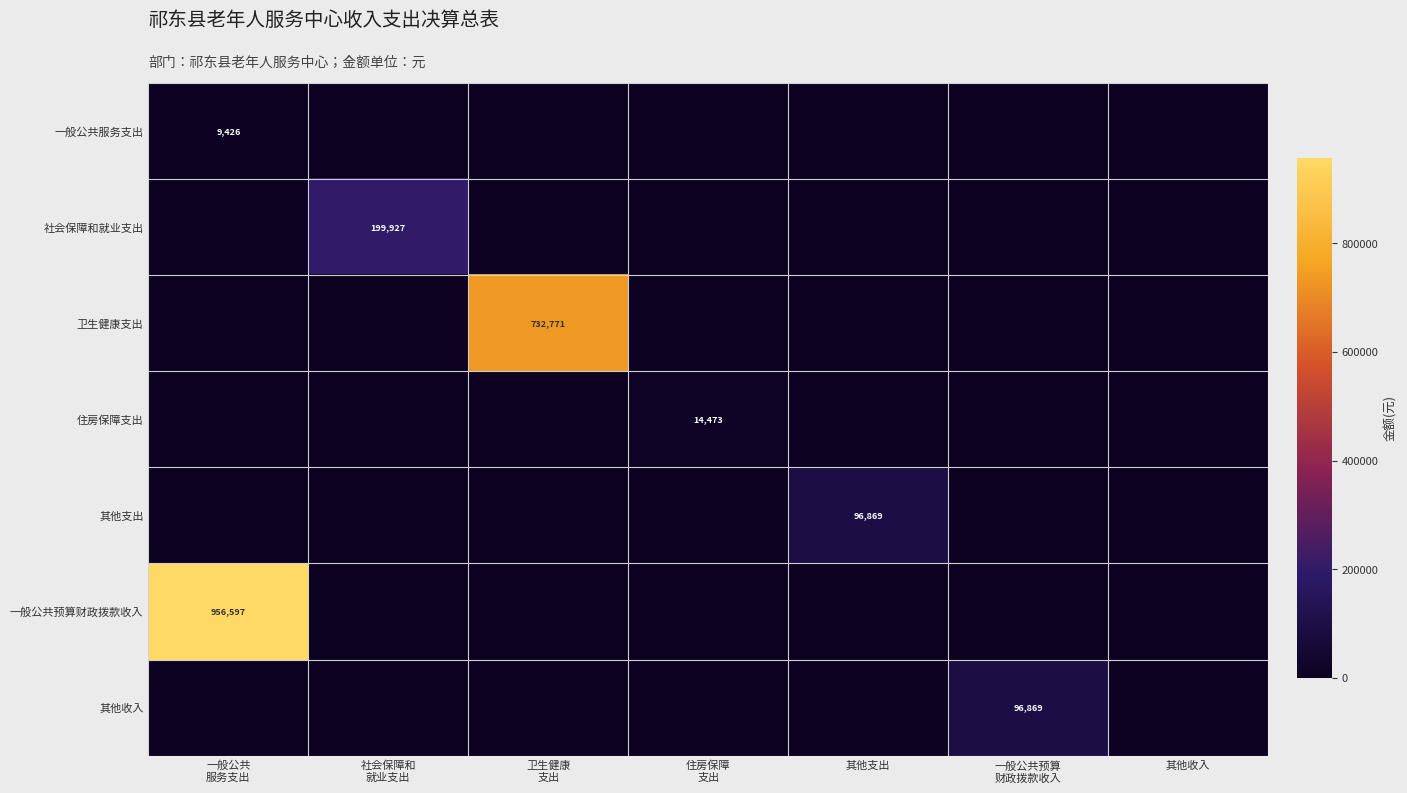

At which category is the sum across all series the highest?

一般公共
服务支出